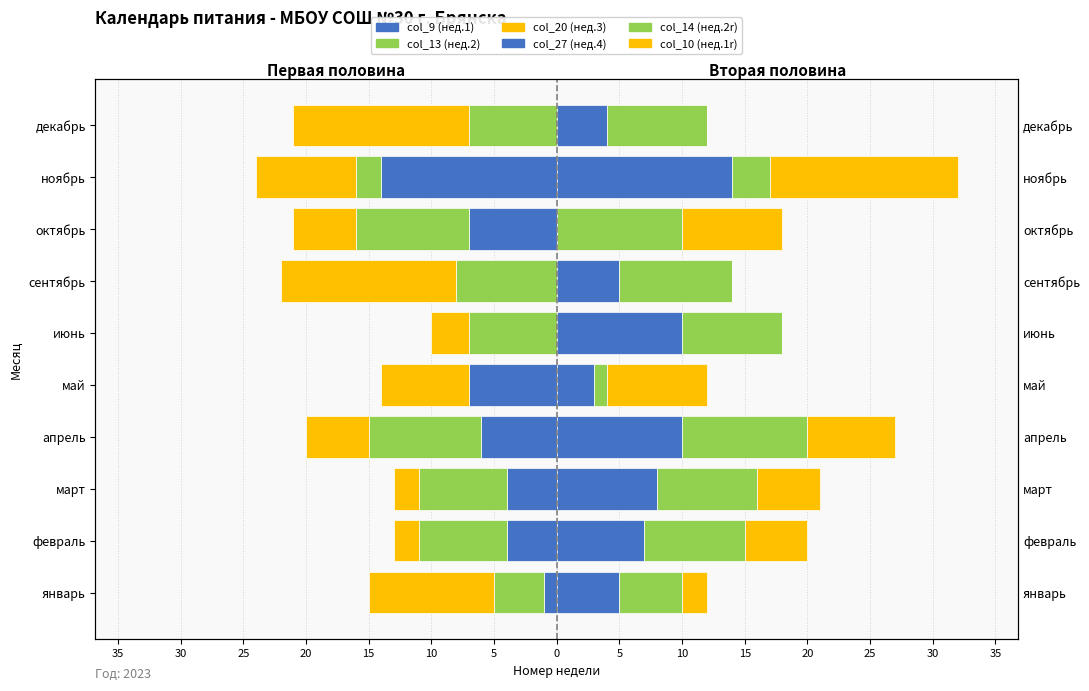

The col_10 (нед.1r) series shows 5 at апрель. True or false?

False